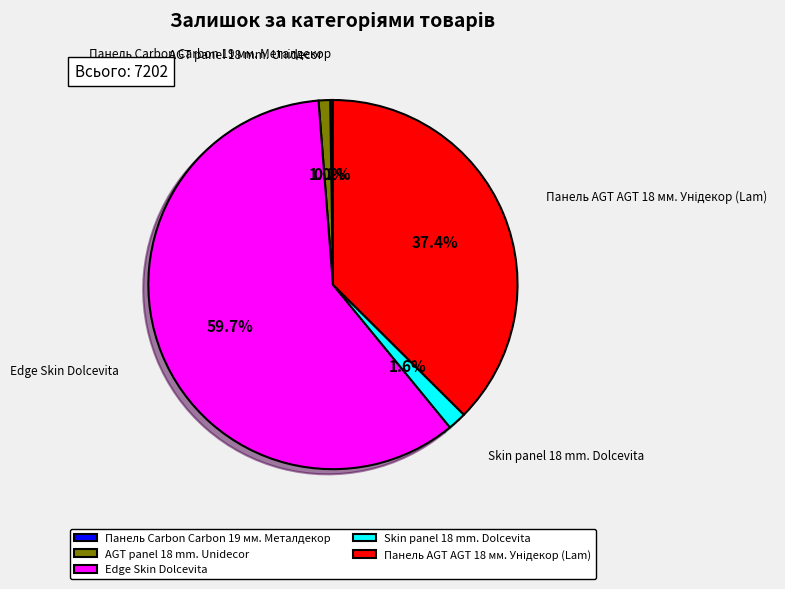

What is the total percentage of Skin panel 18 mm. Dolcevita and AGT panel 18 mm. Unidecor?

2.6%